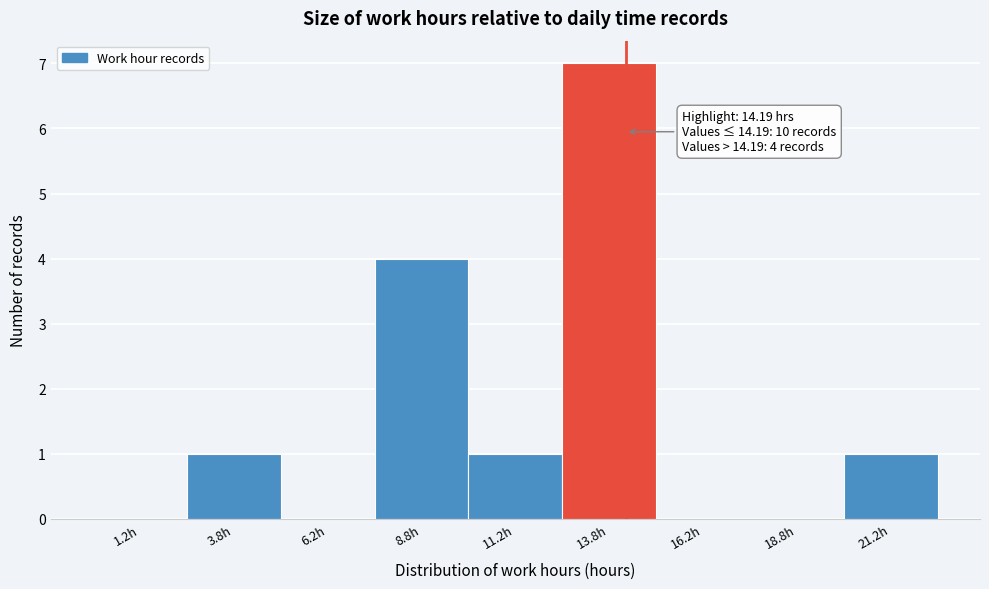

Which range on the x-axis has the tallest bar?

12.5 to 15.0